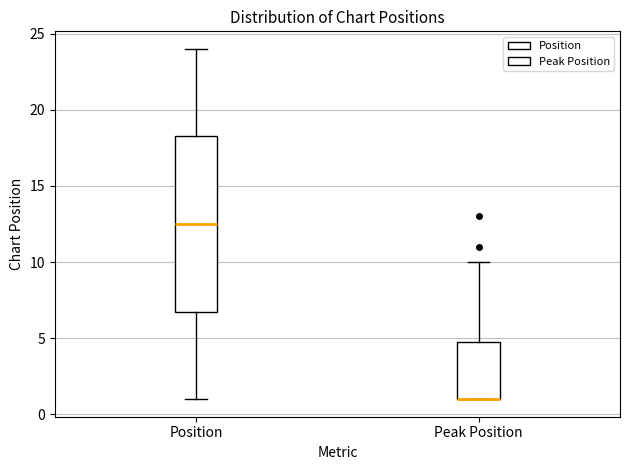

Where is the lower edge of the box for Position on the y-axis? The values are not printed on the chart, so give them approximately, as read against the axis.

7.0